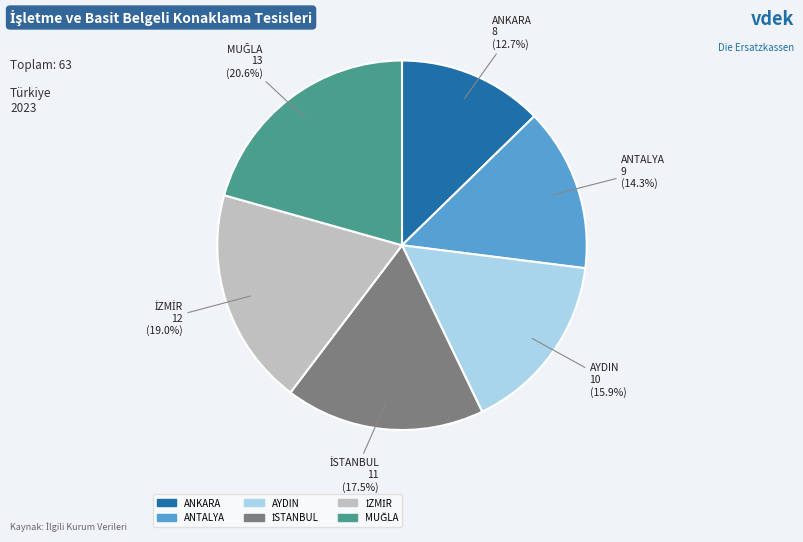

Is it true that ANTALYA is 23% of the pie?

False